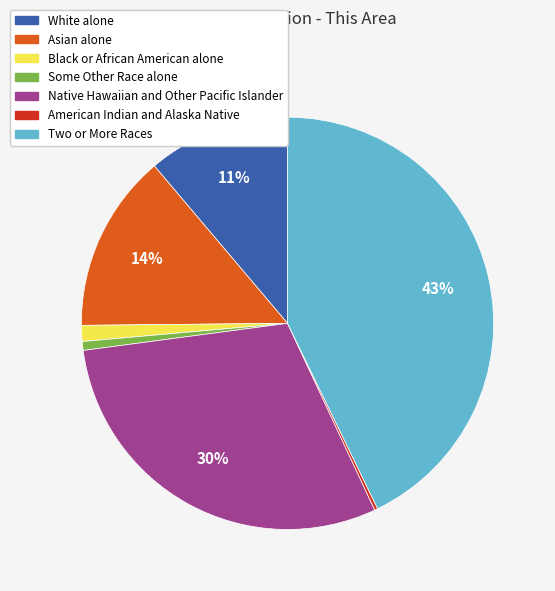

Does any single category account for the majority?

No